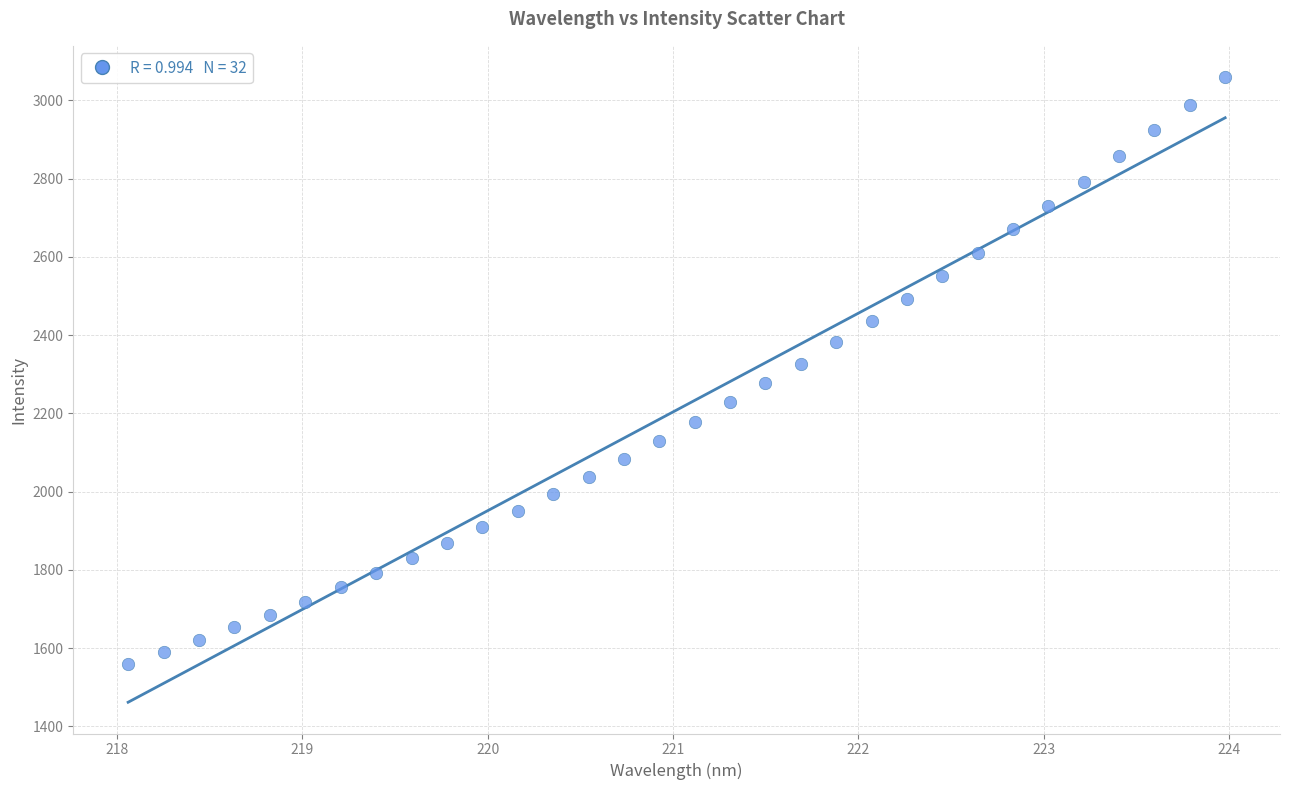

What is the range of X values (max minus min)?

5.9